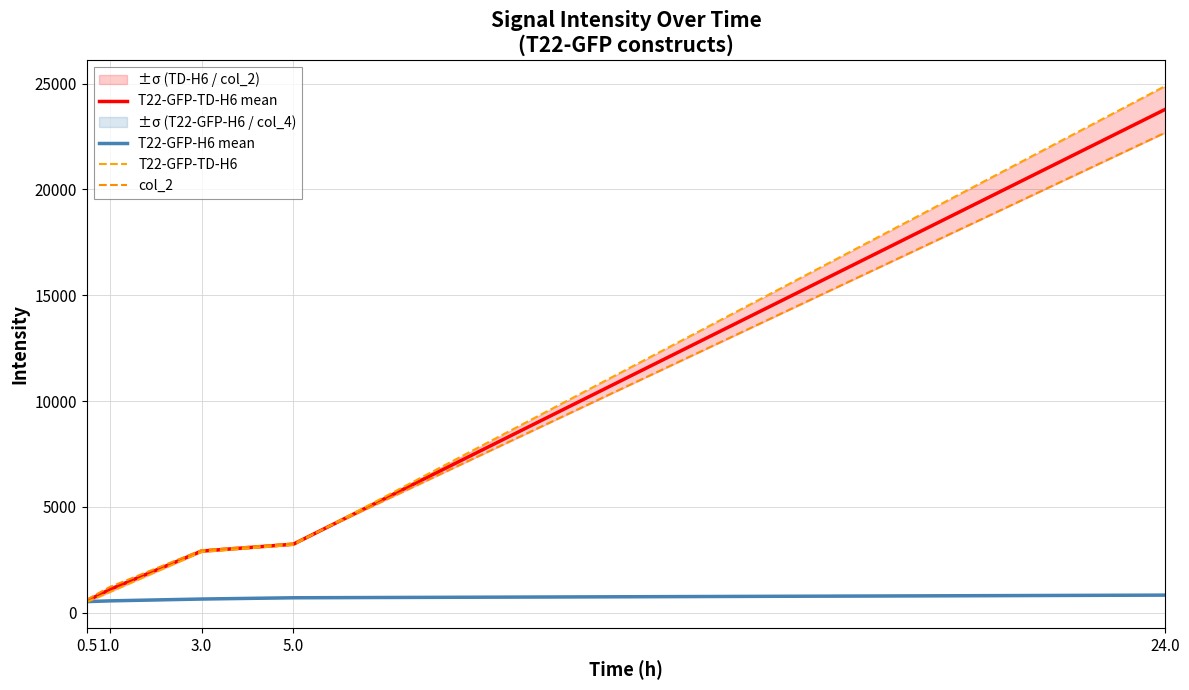

Between 1.0 and 5.0, which series saw the biggest shift?

T22-GFP-TD-H6